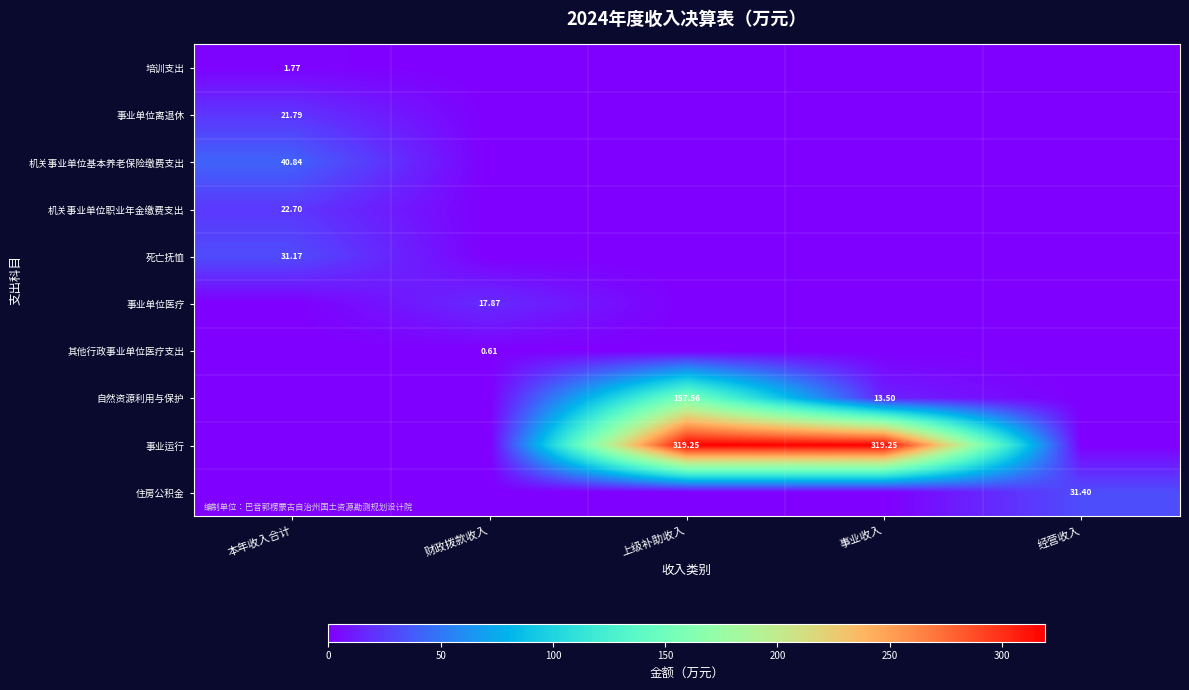

Which series has the widest spread of values?

事业运行